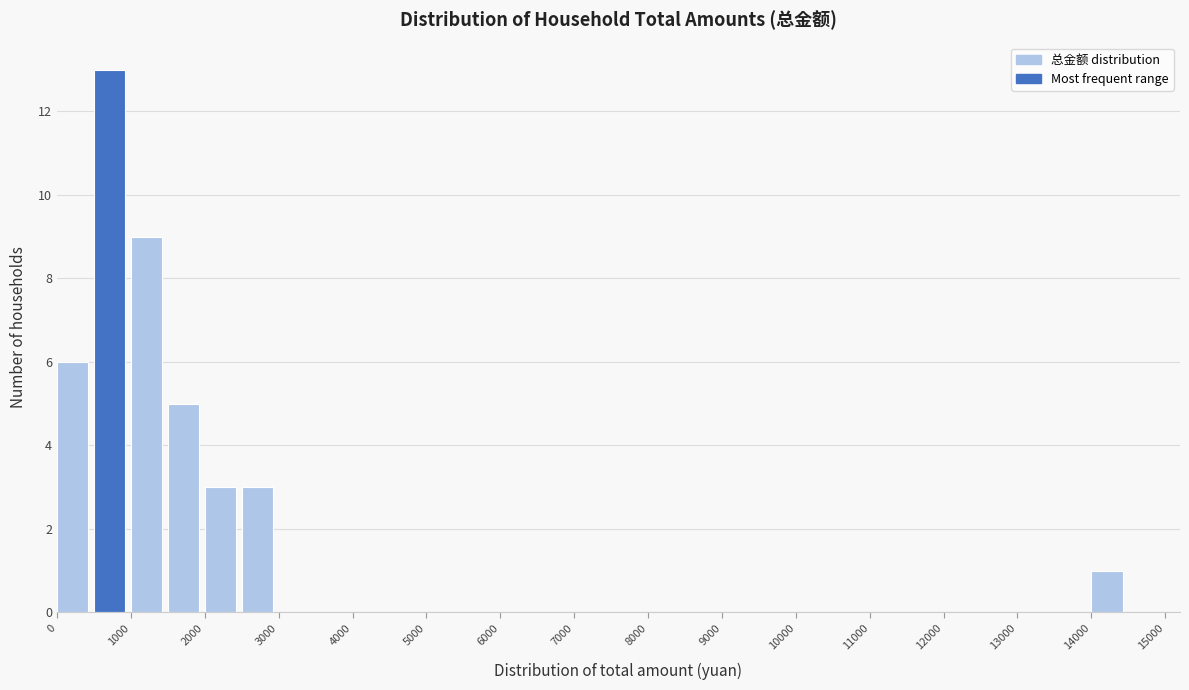

Reading left to right, transcribe this chart: for each bar, give the range it covers on the x-axis and its height. The values are not printed on the chart, so give them approximately, as read against the axis.

0 to 500: 6
500 to 1000: 13
1000 to 1500: 9
1500 to 2000: 5
2000 to 2500: 3
2500 to 3000: 3
3000 to 3500: 0
3500 to 4000: 0
4000 to 4500: 0
4500 to 5000: 0
5000 to 5500: 0
5500 to 6000: 0
6000 to 6500: 0
6500 to 7000: 0
7000 to 7500: 0
7500 to 8000: 0
8000 to 8500: 0
8500 to 9000: 0
9000 to 9500: 0
9500 to 10000: 0
10000 to 10500: 0
10500 to 11000: 0
11000 to 11500: 0
11500 to 12000: 0
12000 to 12500: 0
12500 to 13000: 0
13000 to 13500: 0
13500 to 14000: 0
14000 to 14500: 1
14500 to 15000: 0